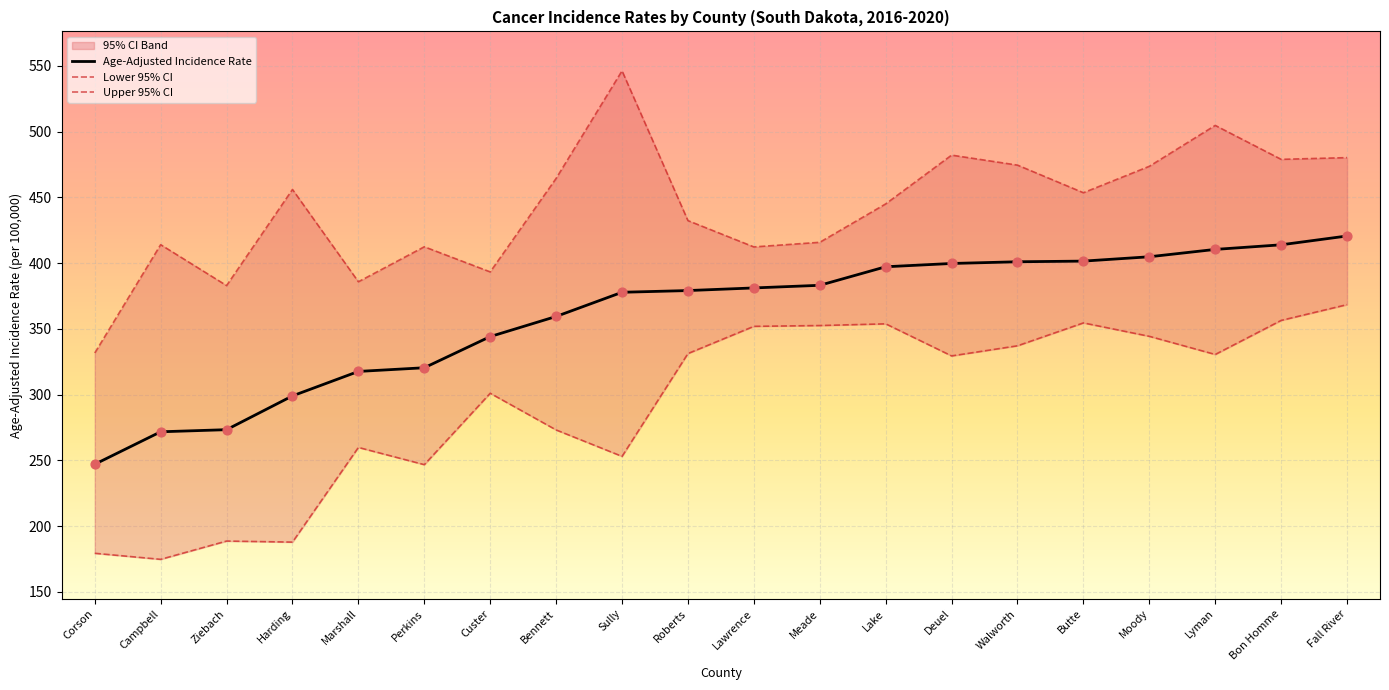

What value does the Age-Adjusted Incidence Rate series have at Lyman?

410.4